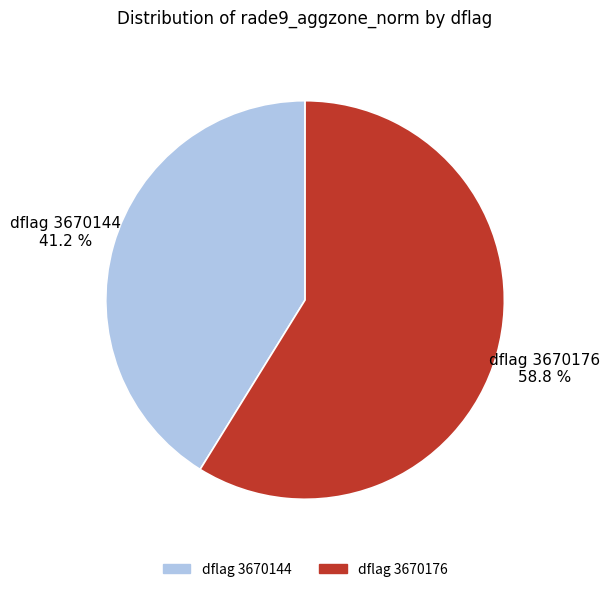

What percentage do dflag 3670144 and dflag 3670176 together represent?

100.0%